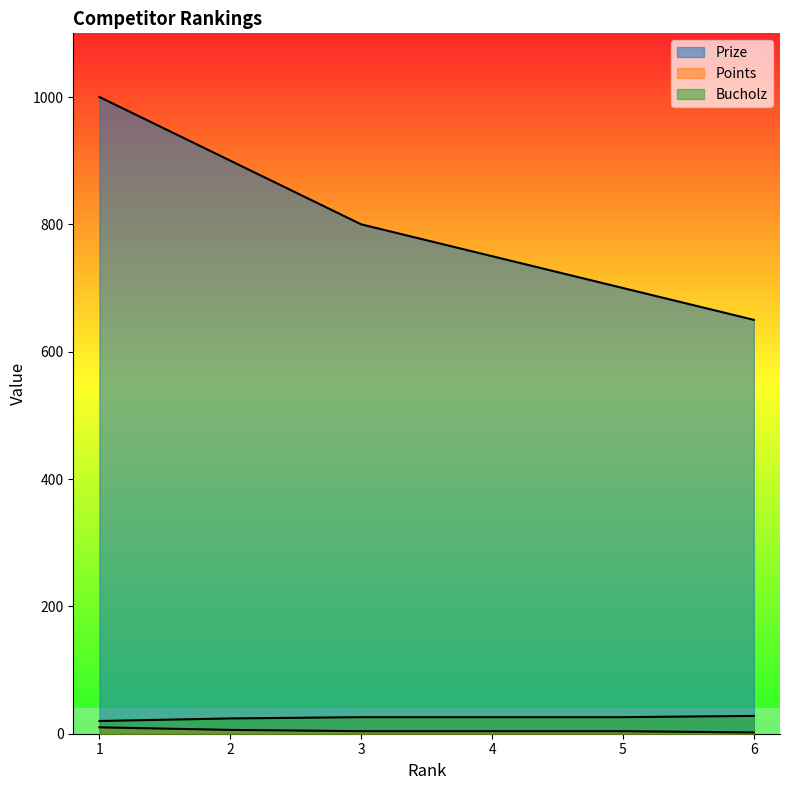

True or false: Points and Prize intersect in this chart.

False